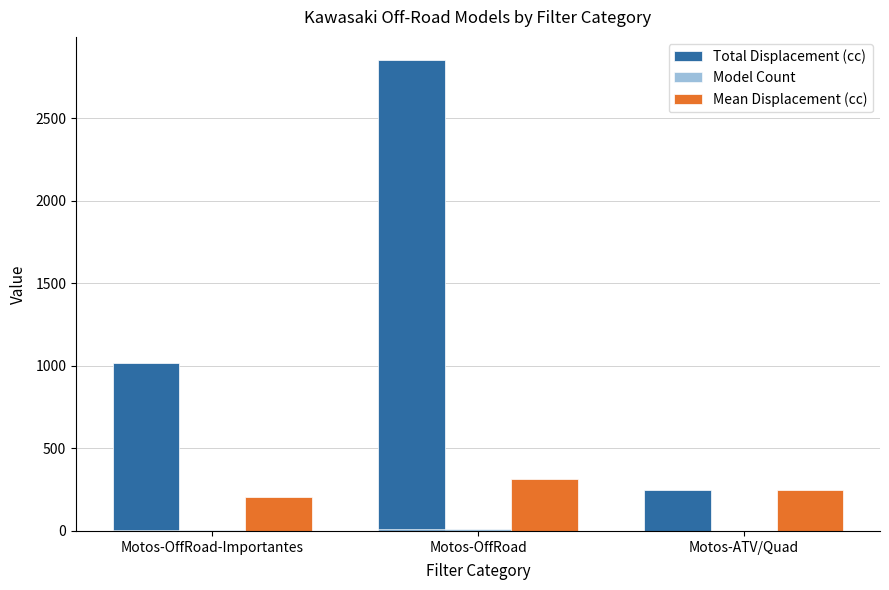

How many groups of bars are there?

3